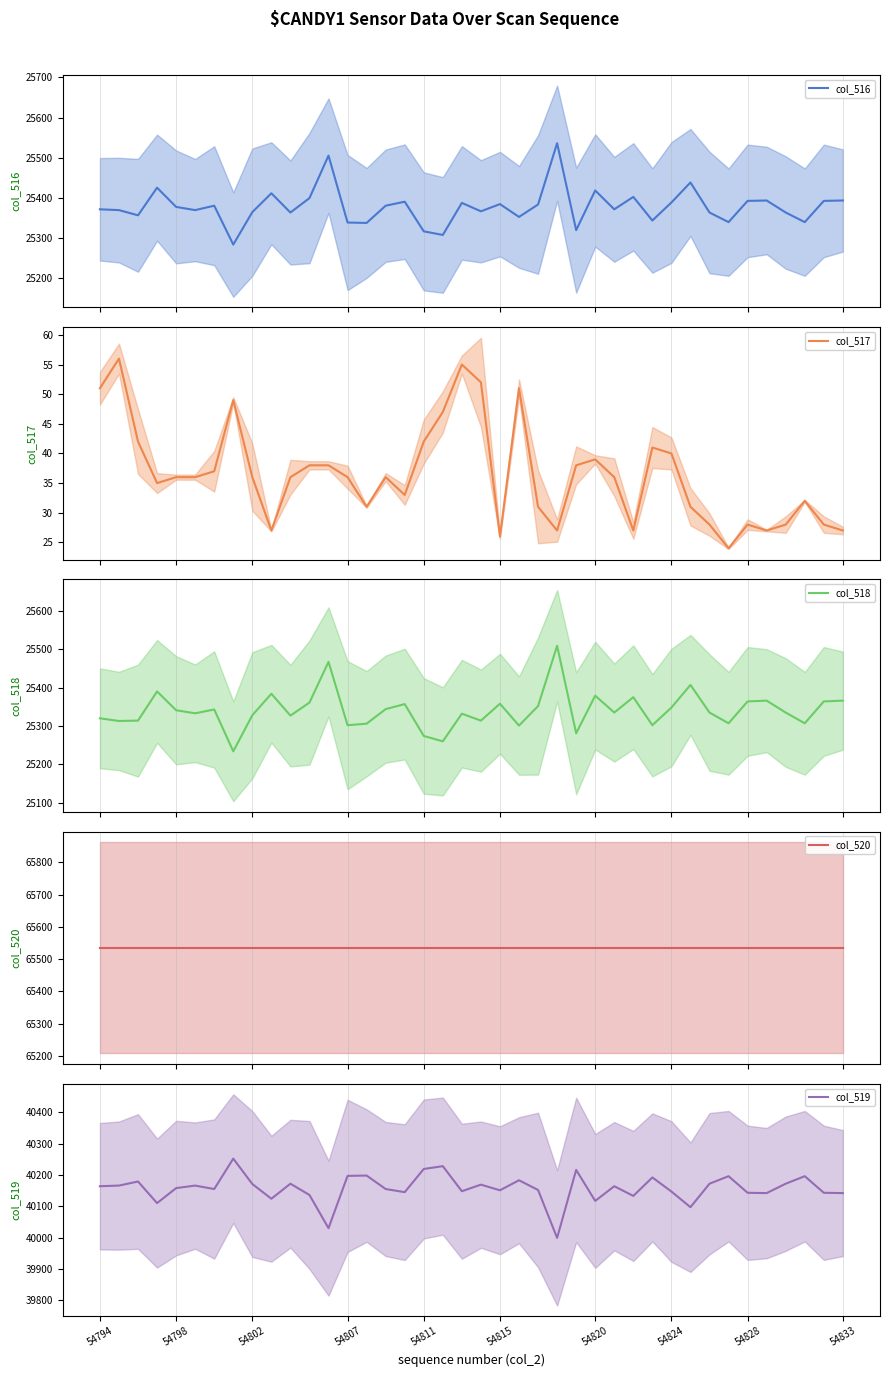

Reading left to right, list all the values displayed in this chart.

col_516: 25371	25369	25356	25425	25377	25369	25380	25283	25364	25411	25363	25399	25505	25338	25337	25380	25390	25316	25307	25387	25366	25384	25352	25383	25536	25319	25418	25371	25402	25343	25388	25438	25363	25339	25392	25393	25363	25339	25392	25393
col_517: 51	56	42	35	36	36	37	49	36	27	36	38	38	36	31	36	33	42	47	55	52	26	51	31	27	38	39	36	27	41	40	31	28	24	28	27	28	32	28	27
col_518: 25320	25313	25314	25390	25341	25333	25343	25234	25328	25384	25327	25361	25467	25302	25306	25344	25357	25274	25260	25332	25314	25358	25301	25352	25509	25281	25379	25335	25375	25302	25348	25407	25335	25307	25364	25366	25335	25307	25364	25366
col_520: 65535	65535	65535	65535	65535	65535	65535	65535	65535	65535	65535	65535	65535	65535	65535	65535	65535	65535	65535	65535	65535	65535	65535	65535	65535	65535	65535	65535	65535	65535	65535	65535	65535	65535	65535	65535	65535	65535	65535	65535
col_519: 40164	40166	40179	40110	40158	40166	40155	40252	40171	40124	40172	40136	40030	40197	40198	40155	40145	40219	40228	40148	40169	40151	40183	40152	39999	40216	40117	40164	40133	40192	40147	40097	40172	40196	40143	40142	40172	40196	40143	40142